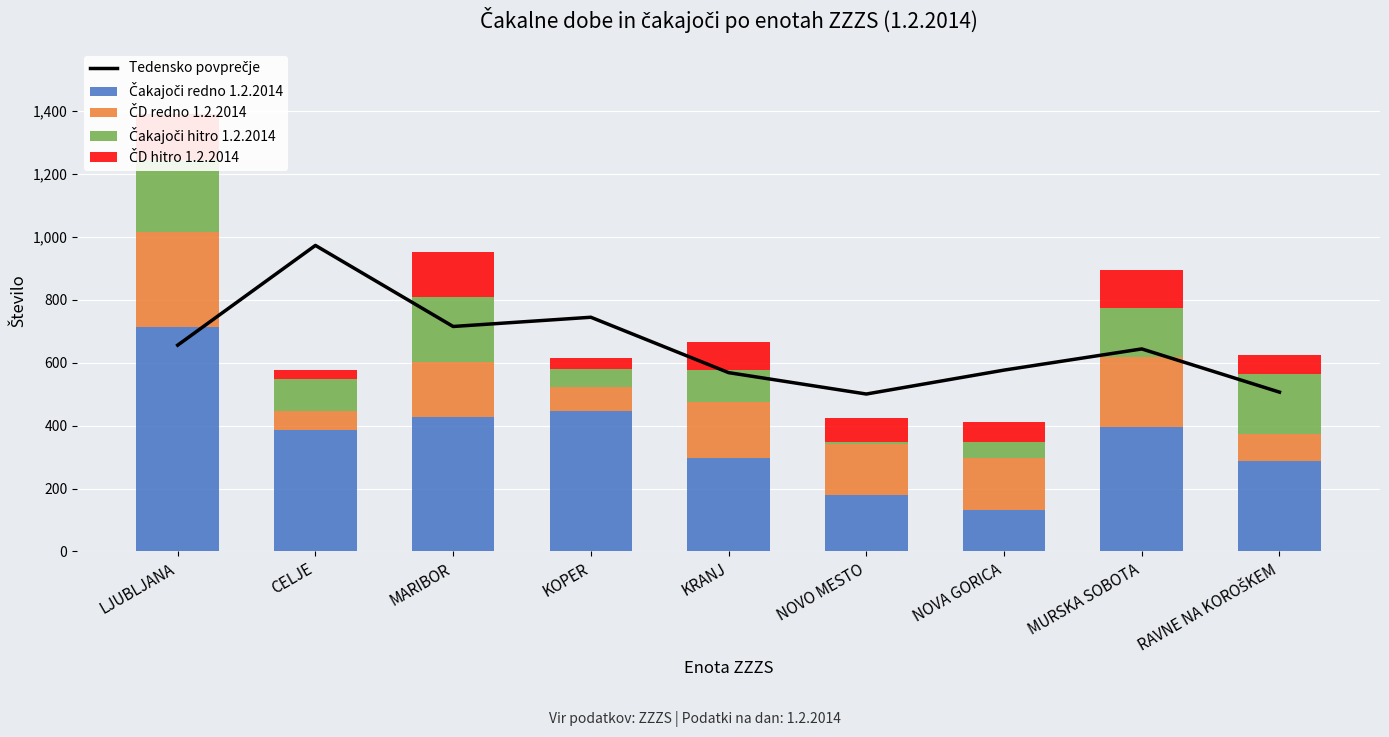

The value of ČD hitro 1.2.2014 at RAVNE NA KOROŠKEM is 60.0. True or false?

True